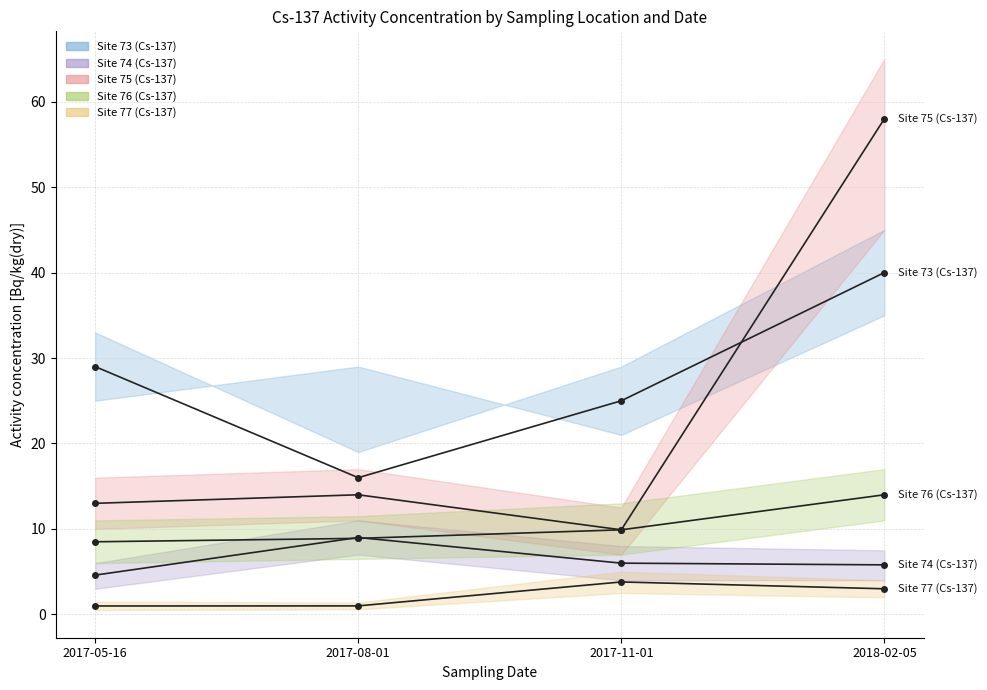

True or false: Site 74 (Cs-137) and Site 73 (Cs-137) cross at least once.

False